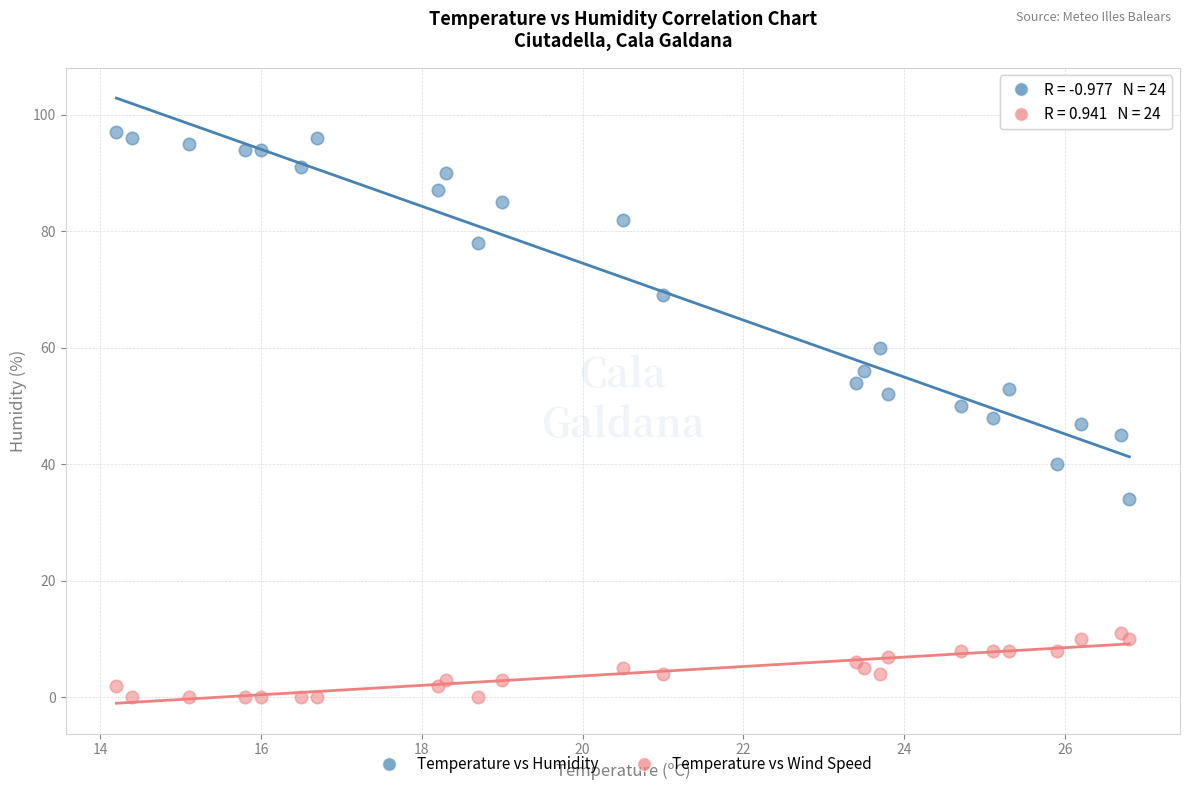

Which series contains the lowest Y value?

Temperature vs Wind Speed